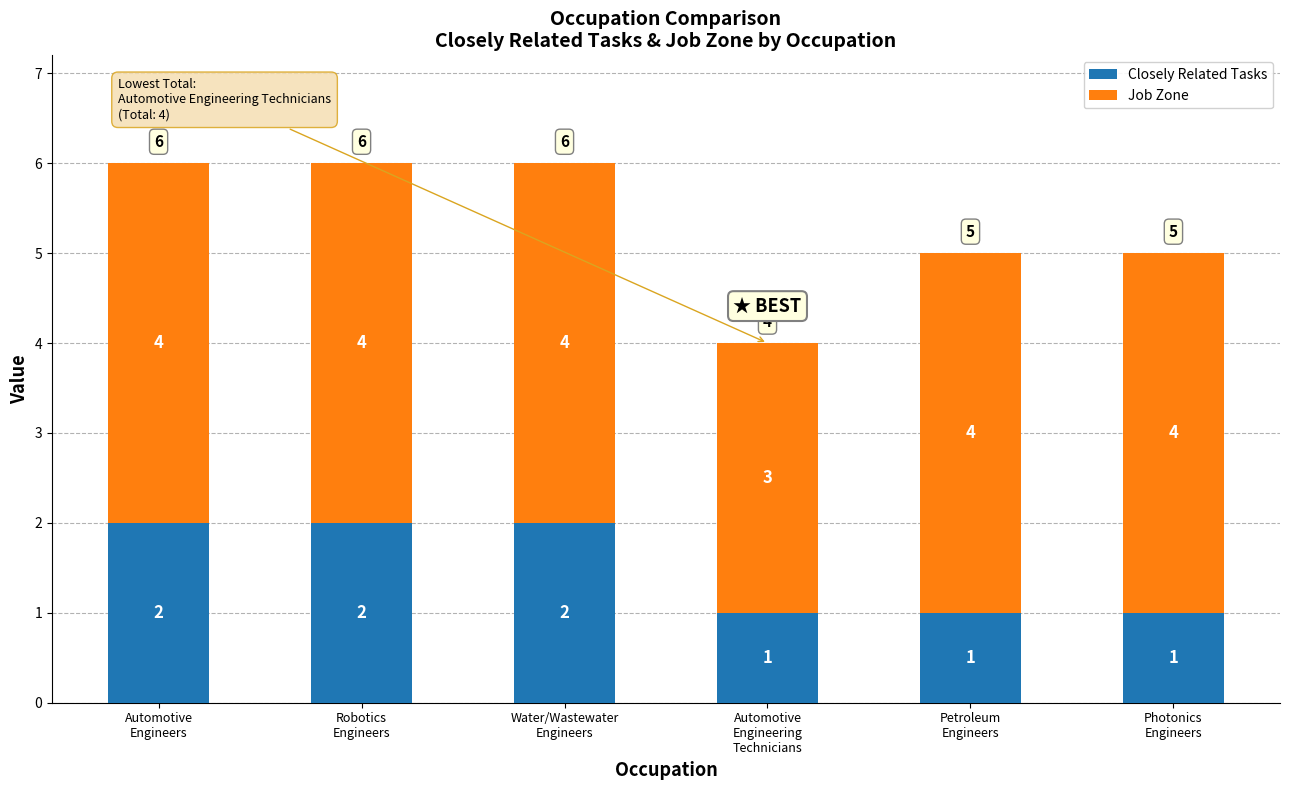

How many data points in Closely Related Tasks are less than 2?

3